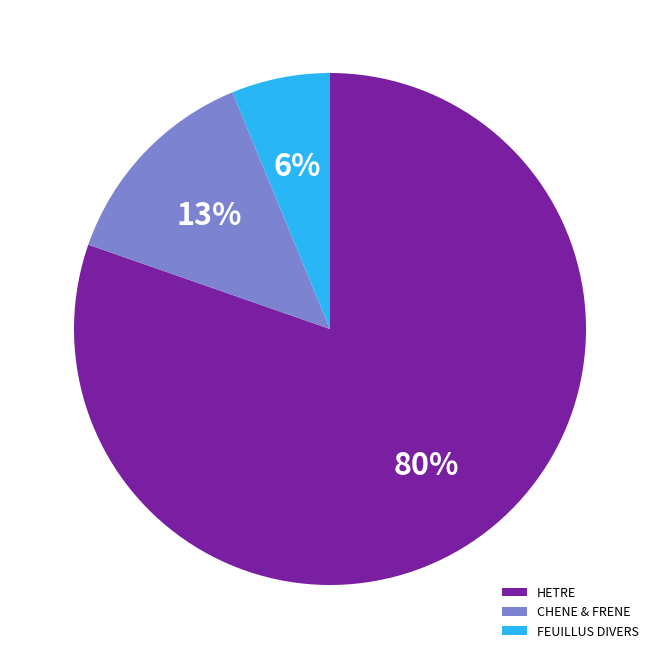

Do HETRE and CHENE & FRENE together represent more than half of the pie?

Yes